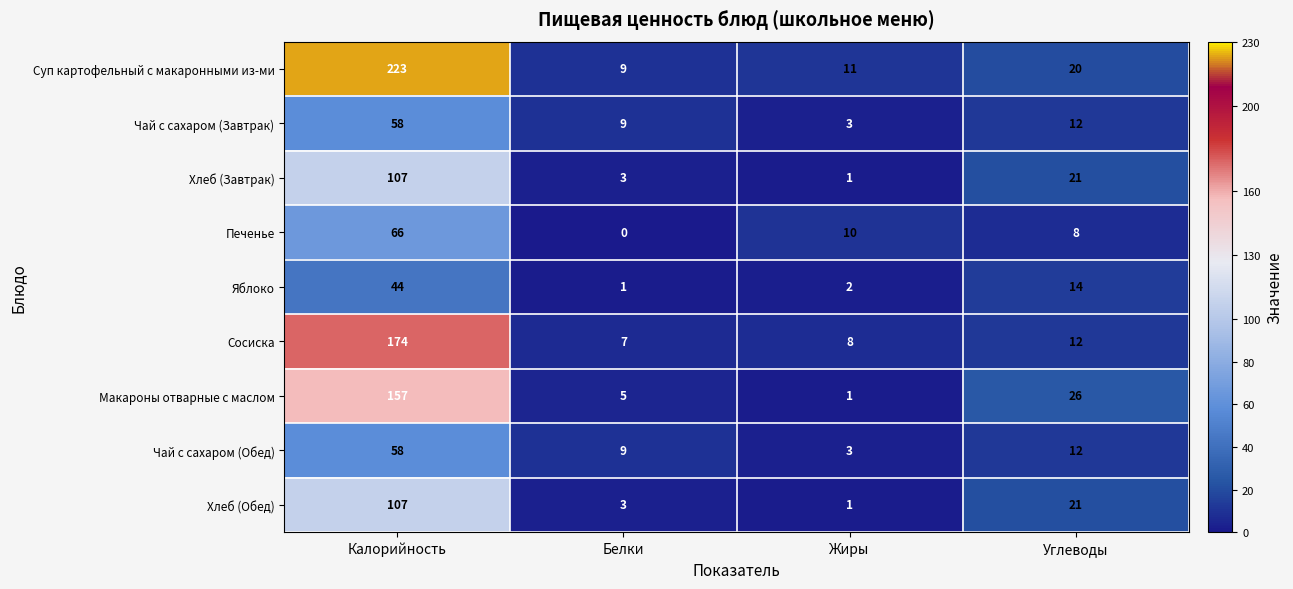

Which series has the widest spread of values?

Суп картофельный с макаронными из-ми